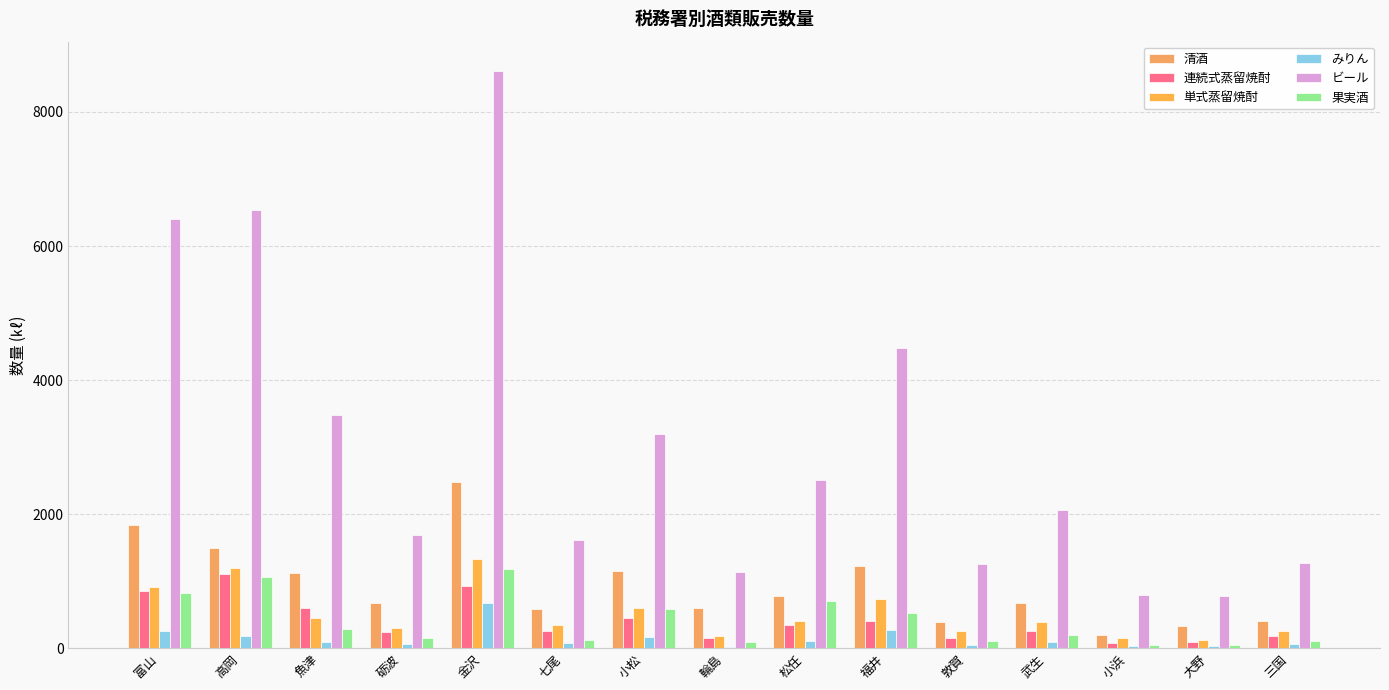

Reading right to left, what are all the values shown in this chart?

清酒: 三国=409	大野=330	小浜=204	武生=678	敦賀=397	福井=1225	松任=779	輪島=602	小松=1147	七尾=584	金沢=2484	砺波=676	魚津=1119	高岡=1492	富山=1843
連続式蒸留焼酎: 三国=178	大野=87	小浜=73	武生=253	敦賀=157	福井=407	松任=354	輪島=160	小松=450	七尾=252	金沢=934	砺波=236	魚津=605	高岡=1102	富山=857
単式蒸留焼酎: 三国=255	大野=128	小浜=151	武生=392	敦賀=265	福井=734	松任=410	輪島=184	小松=599	七尾=347	金沢=1325	砺波=304	魚津=445	高岡=1191	富山=917
みりん: 三国=64	大野=30	小浜=28	武生=90	敦賀=53	福井=273	松任=101	輪島=24	小松=172	七尾=73	金沢=677	砺波=59	魚津=98	高岡=189	富山=252
ビール: 三国=1268	大野=781	小浜=793	武生=2061	敦賀=1254	福井=4482	松任=2515	輪島=1139	小松=3194	七尾=1608	金沢=8618	砺波=1692	魚津=3475	高岡=6541	富山=6407
果実酒: 三国=114	大野=53	小浜=51	武生=191	敦賀=106	福井=519	松任=712	輪島=95	小松=589	七尾=122	金沢=1187	砺波=152	魚津=288	高岡=1070	富山=827